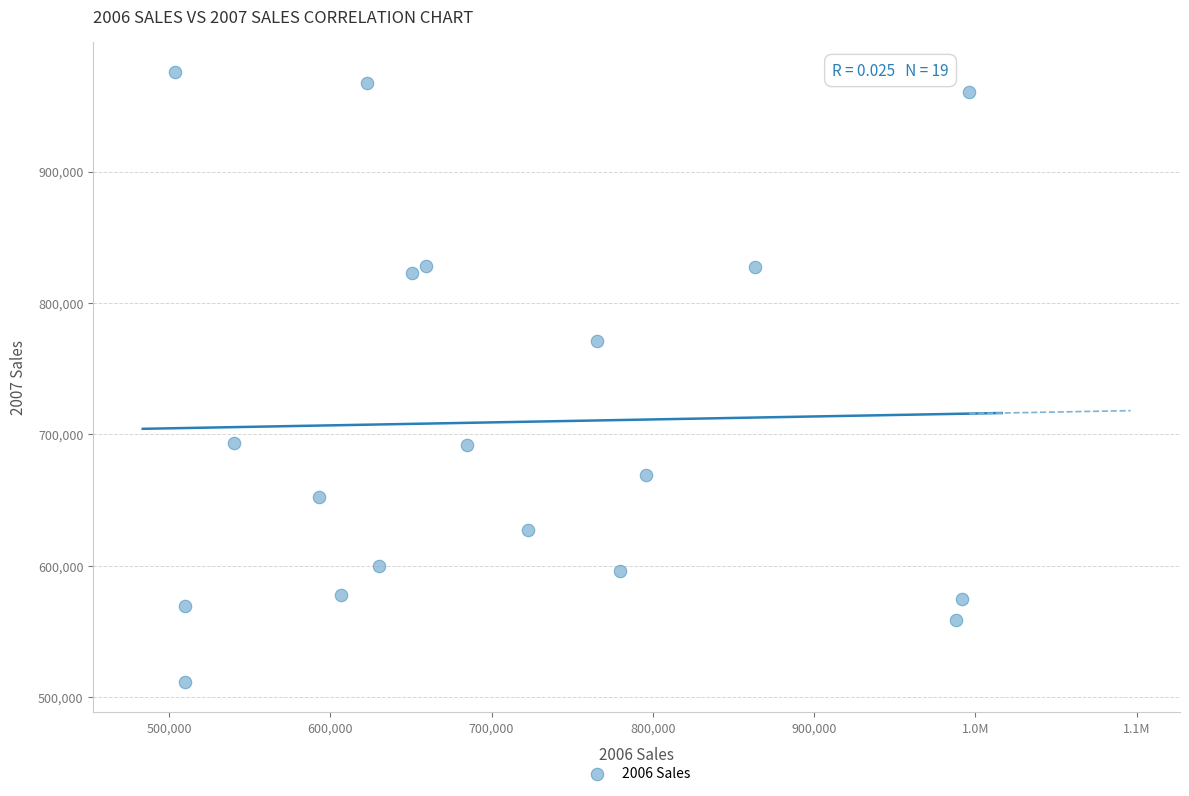

What is the range of X values (max minus min)?

492637